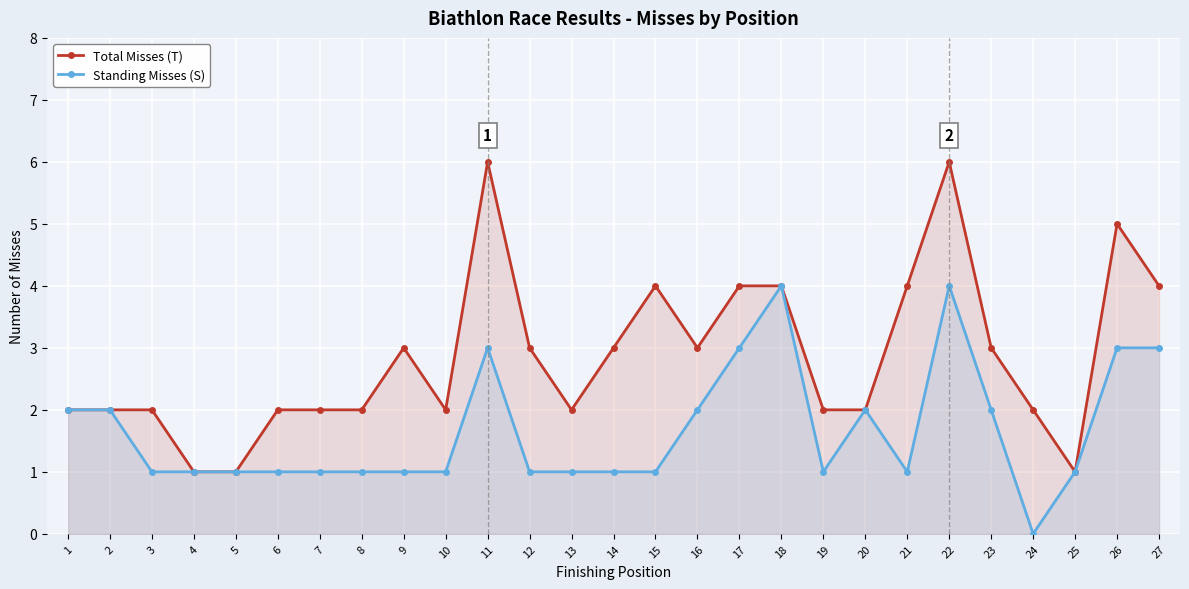

At which label does Total Misses (T) first exceed 2?

9